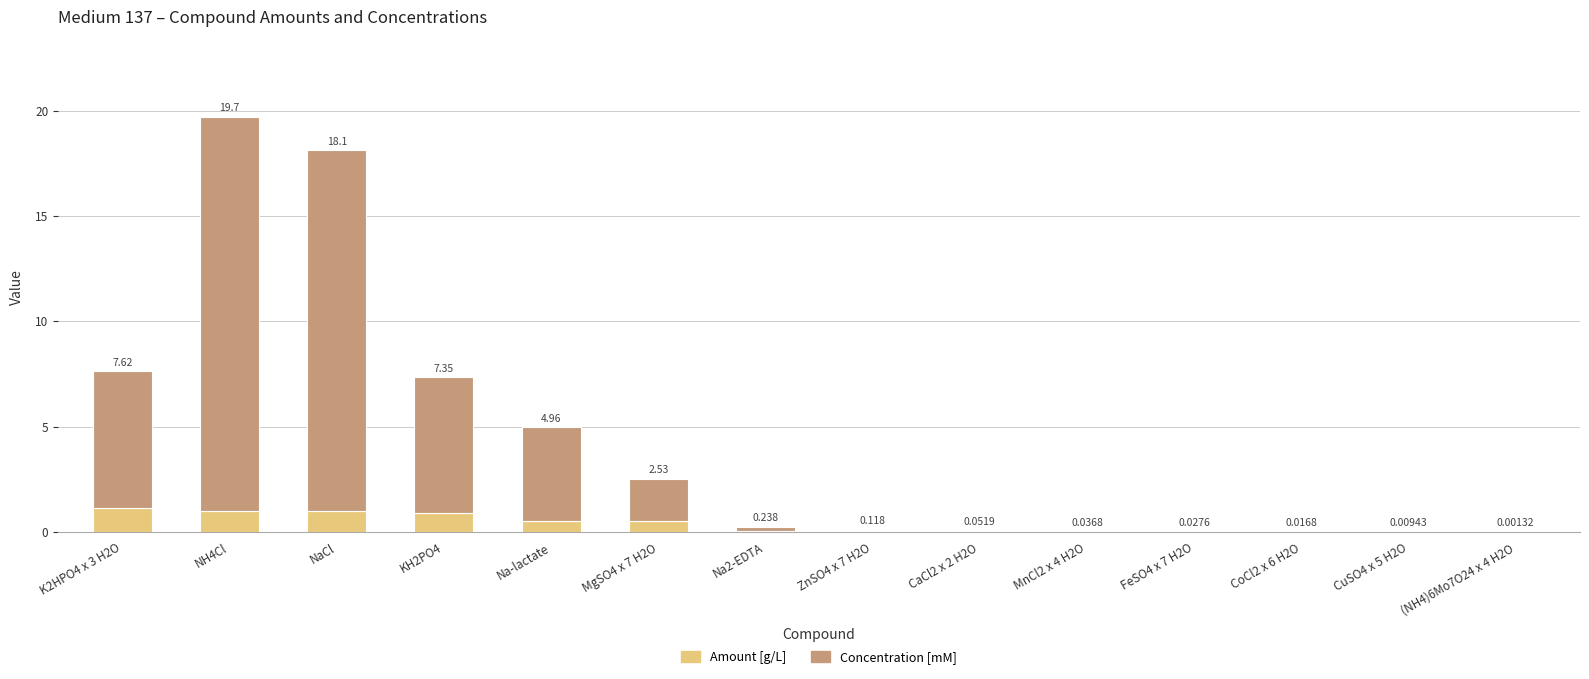

Are the bars horizontal?

No